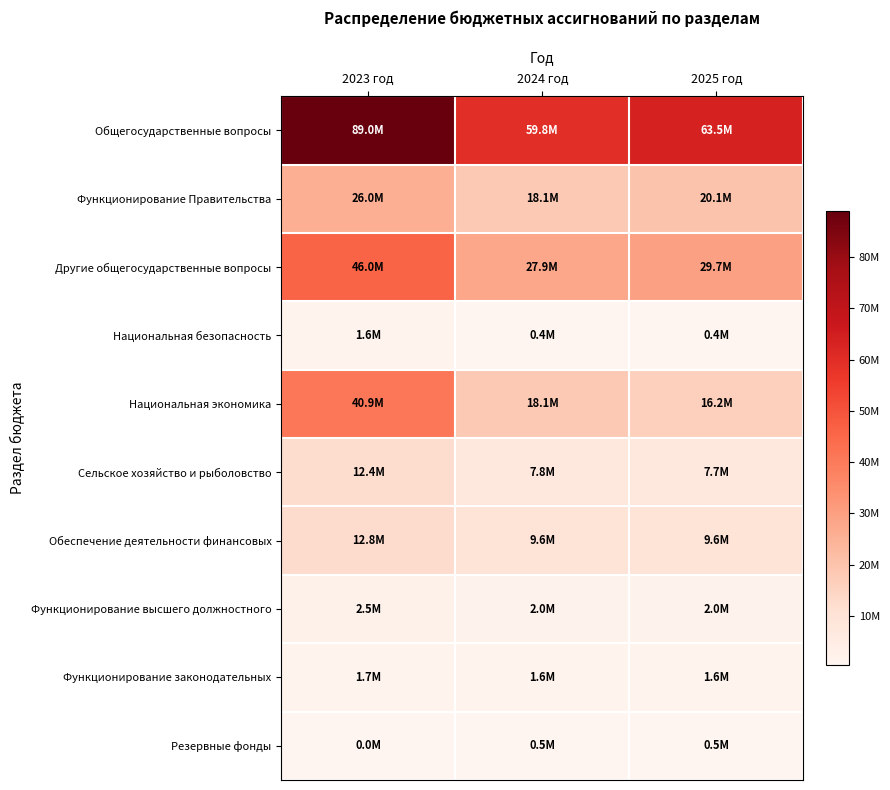

How many categories are shown in the chart?

3